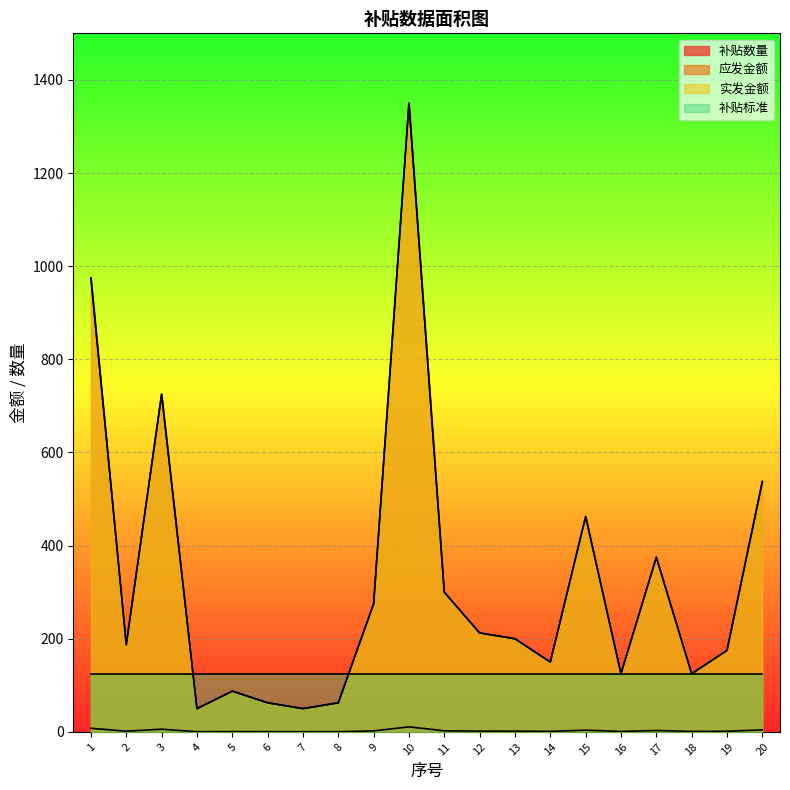

Where does the 补贴数量 series first go above 1?

1